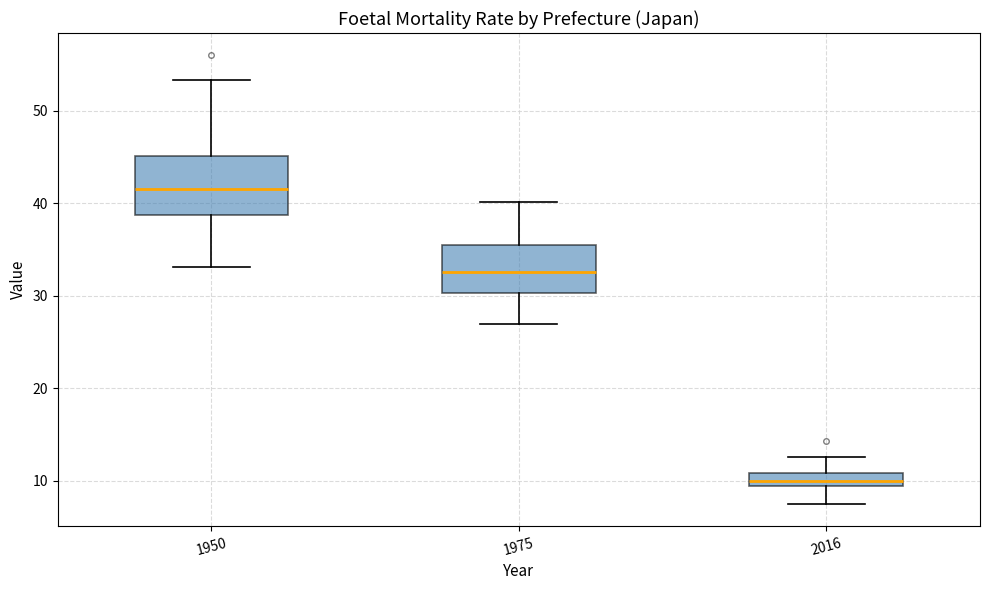

Which box's median line is the lowest?

2016